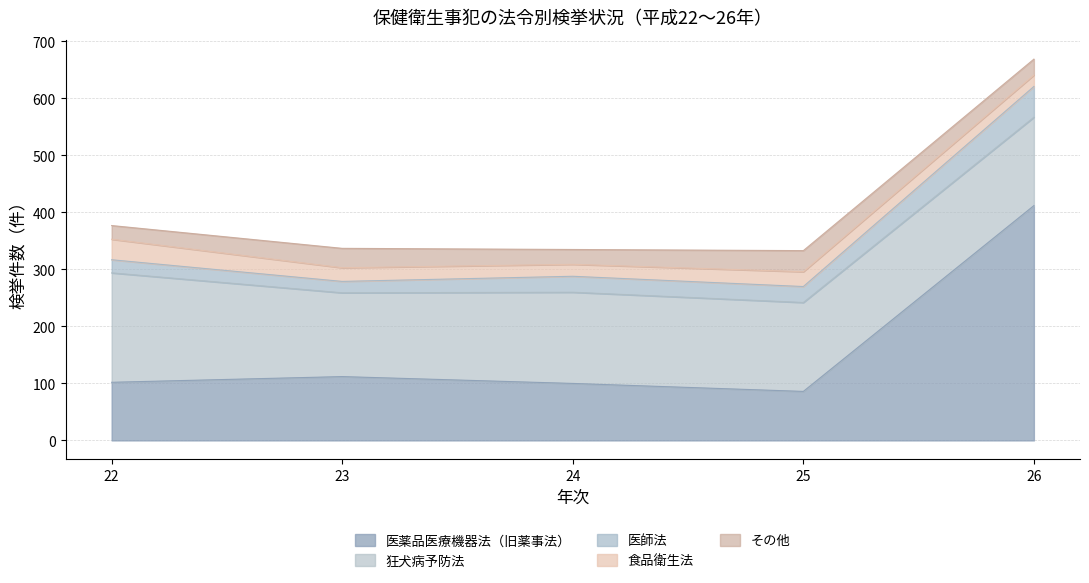

What is the total value across all series at 22?

377